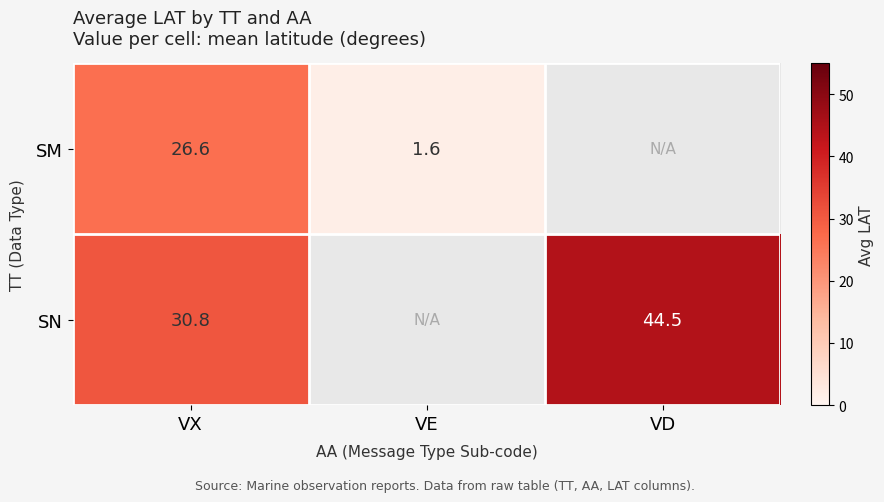

The SM series shows 39.8 at VX. True or false?

False